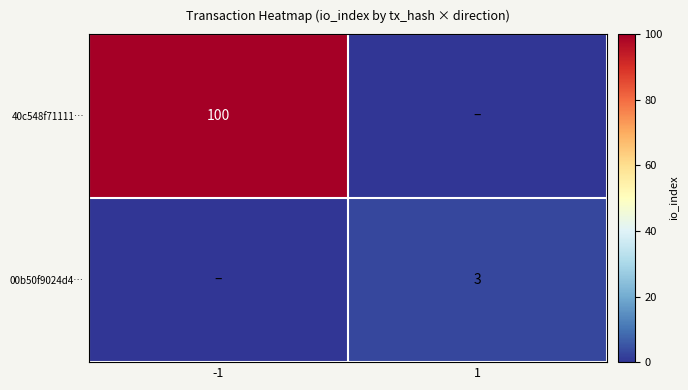

The 00b50f9024d4… series shows 1 at 1. True or false?

False